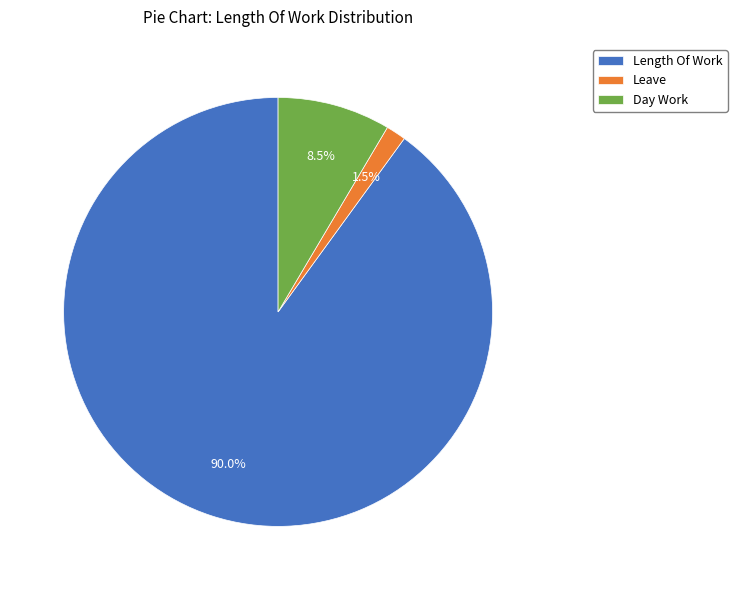

What percentage do Leave and Length Of Work together represent?

91.5%